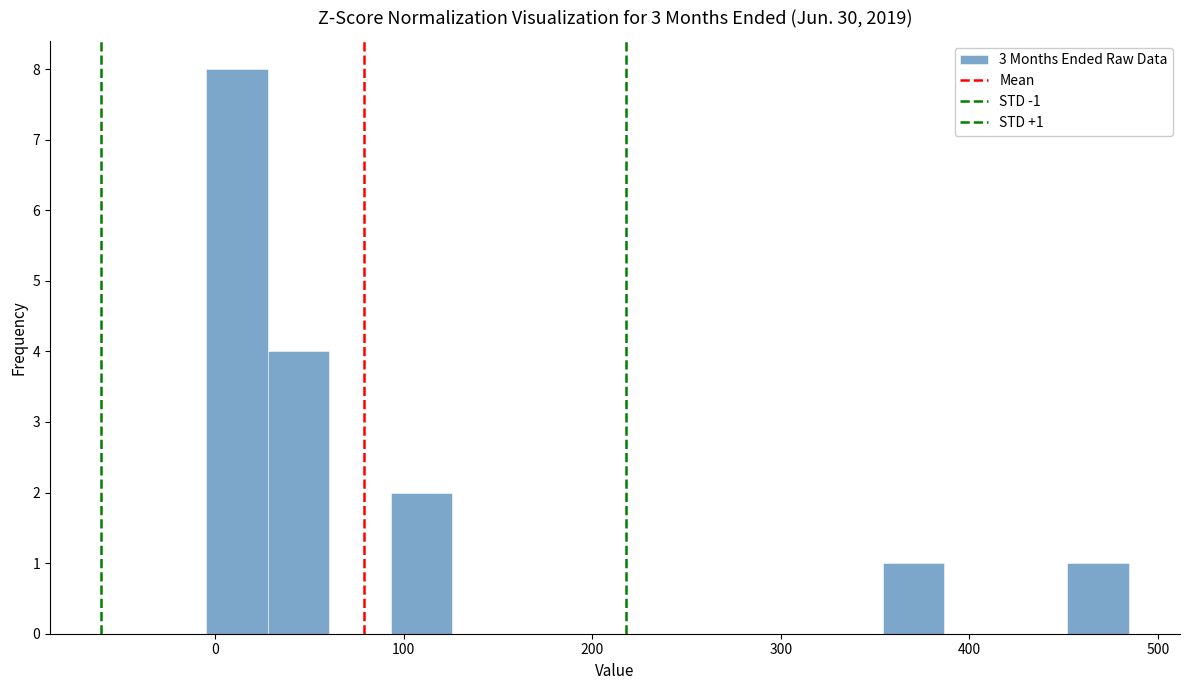

Around what value on the x-axis is the tallest bar? Give the approximate position of its centre, as read against the axis.

10